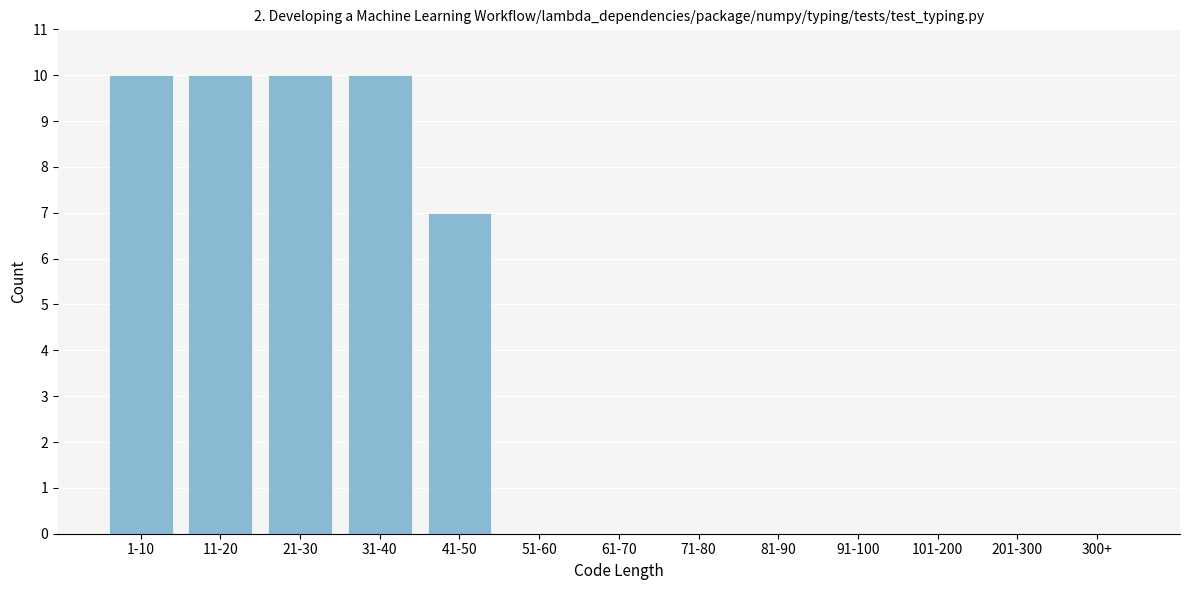

Reading right to left, transcribe all the data shown in this chart.

300+=0	201-300=0	101-200=0	91-100=0	81-90=0	71-80=0	61-70=0	51-60=0	41-50=7	31-40=10	21-30=10	11-20=10	1-10=10